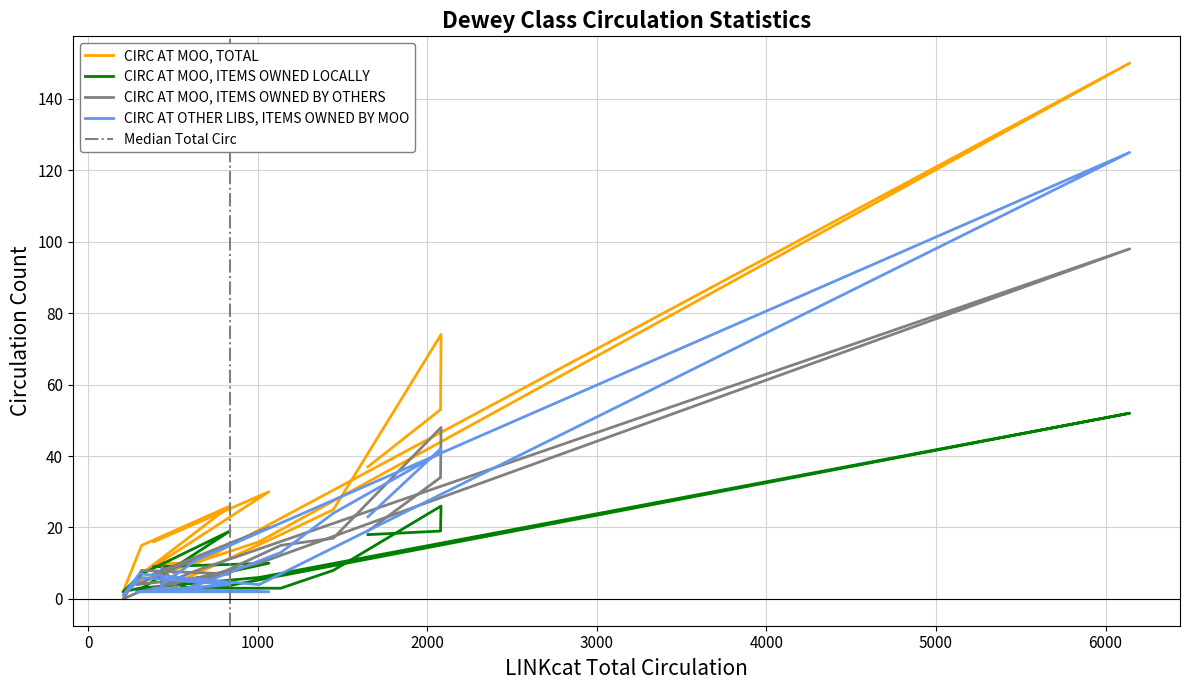

What is the average value of the CIRC AT MOO, ITEMS OWNED LOCALLY series?

11